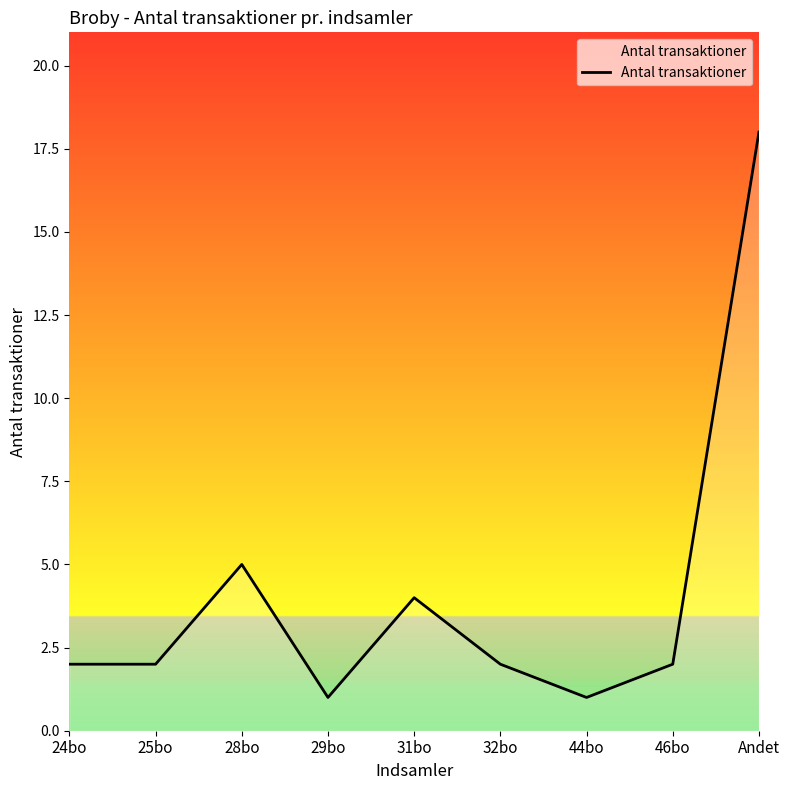

What is the sum of the values at 31bo and 25bo?

6